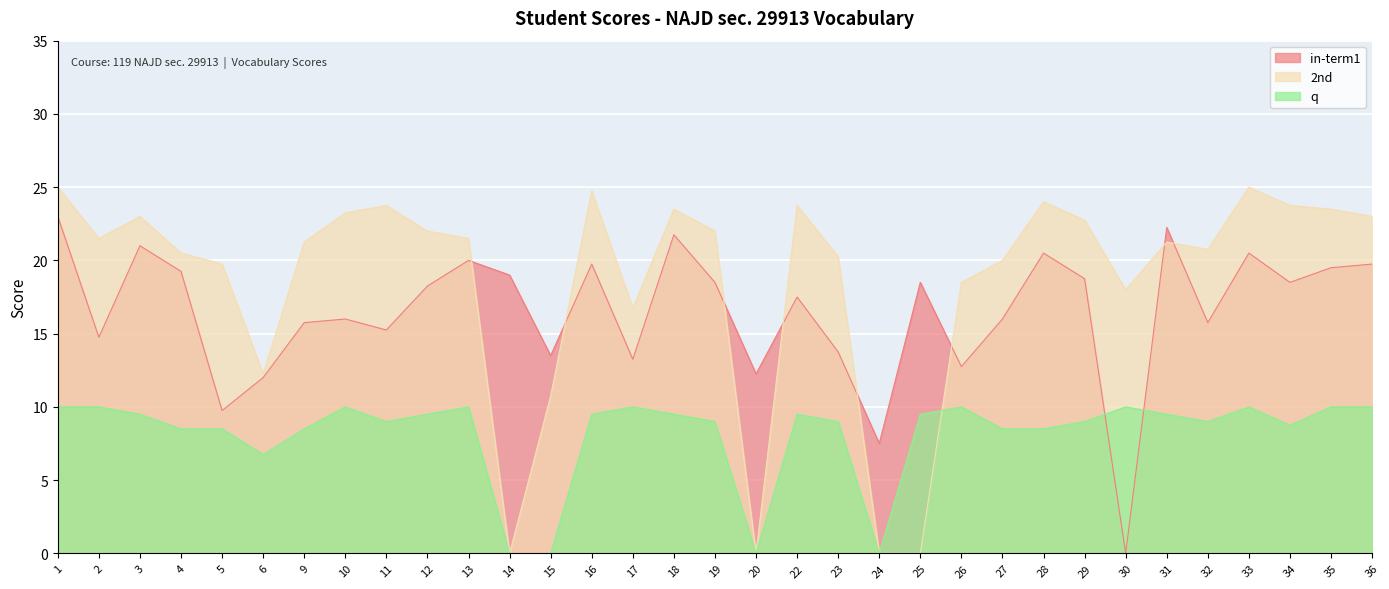

At which category is the sum across all series the highest?

1